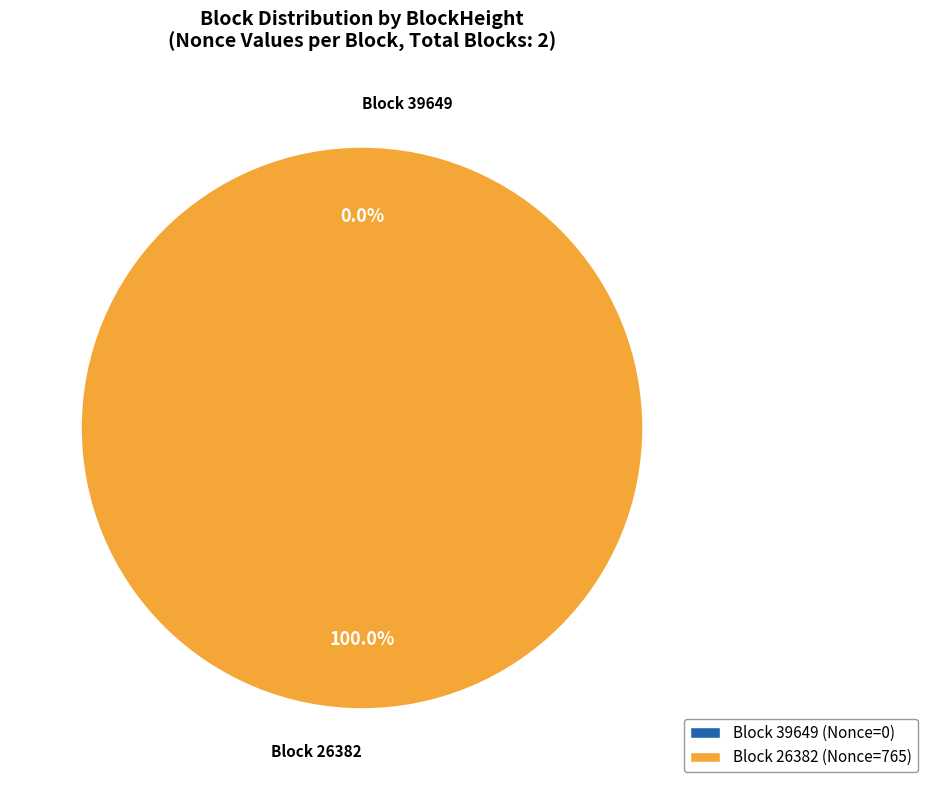

True or false: 39649 accounts for 14% of the total.

False